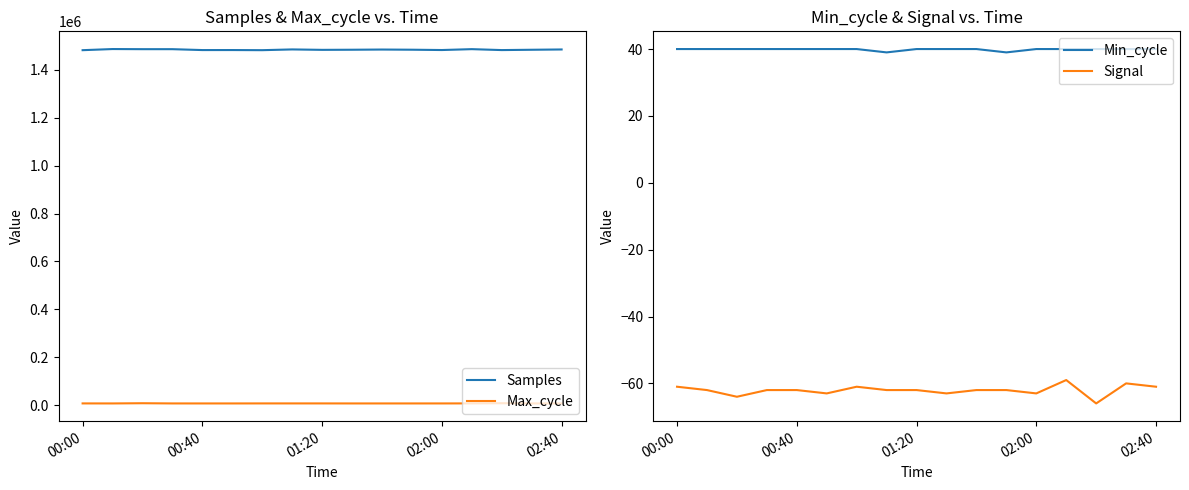

True or false: Max_cycle and Samples intersect in this chart.

False